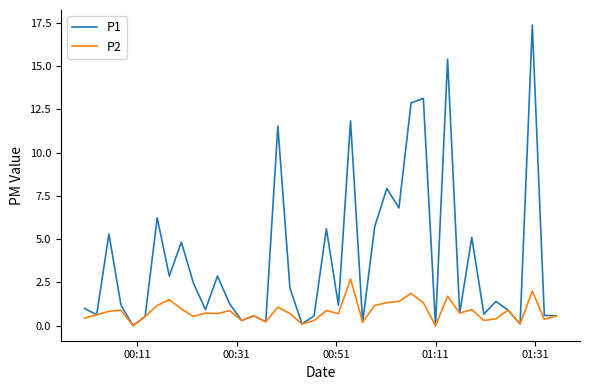

List the series in order of their peak value, highest first.

P1, P2